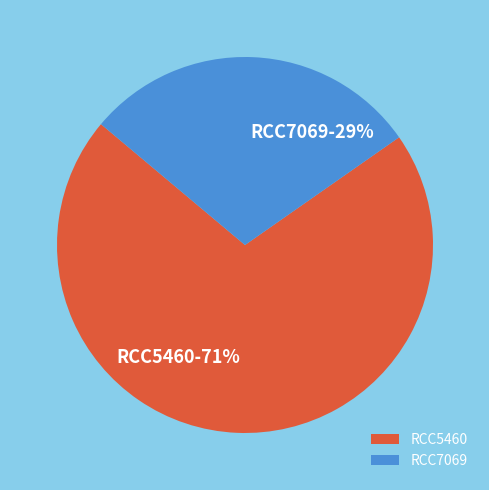

To the nearest percent, what is the difference between the RCC7069 and RCC5460 slice percentages?

42%